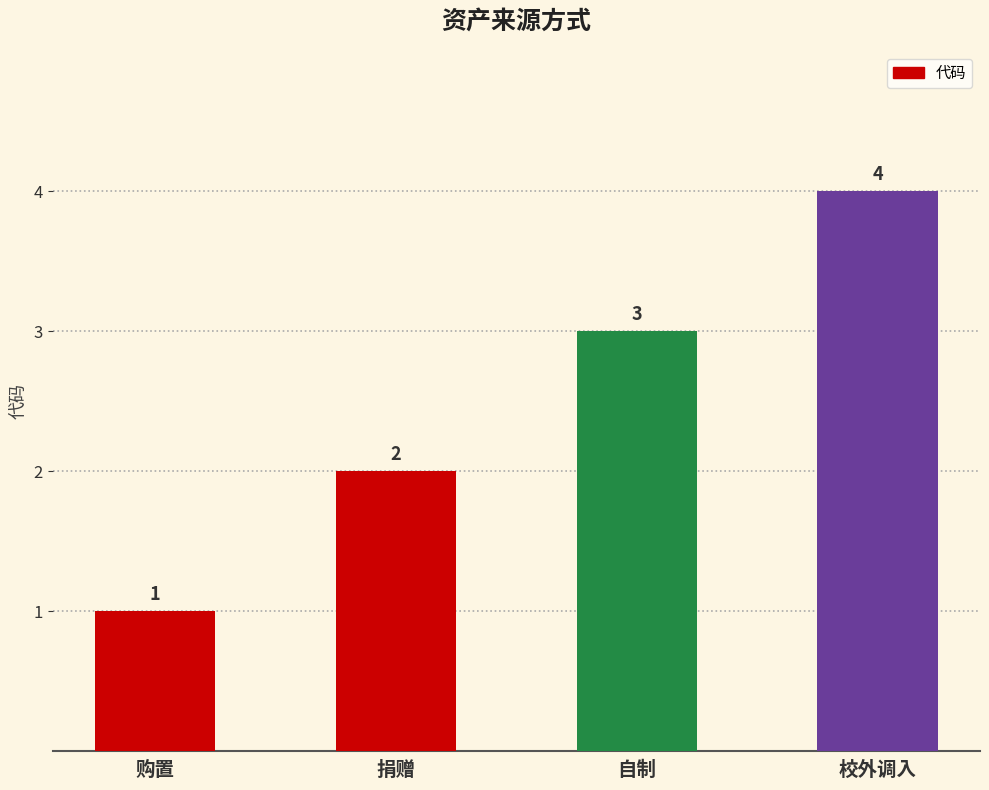

Reading left to right, list all the values displayed in this chart.

1	2	3	4